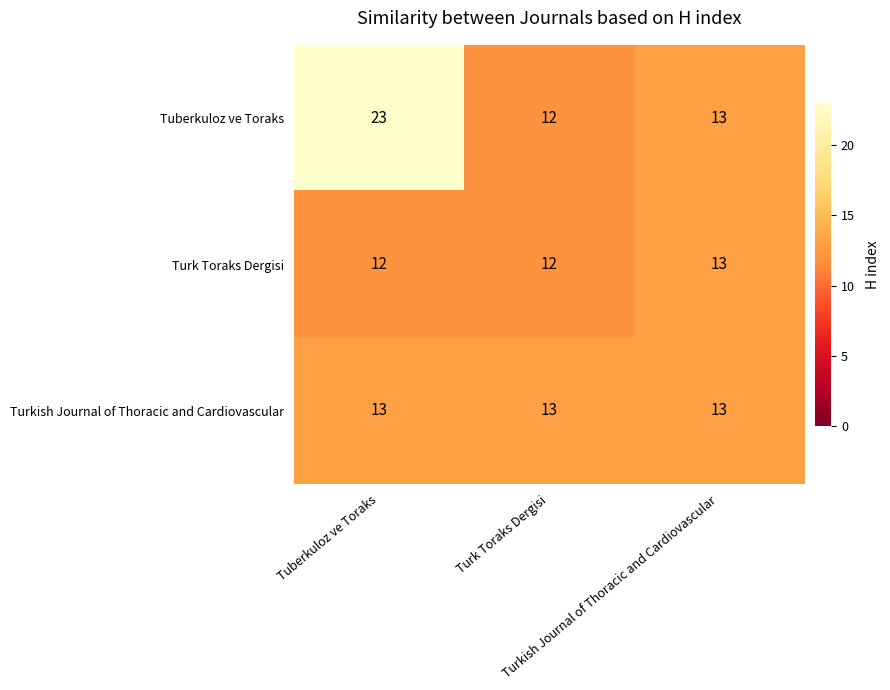

At how many categories does at least one series exceed 12?

3